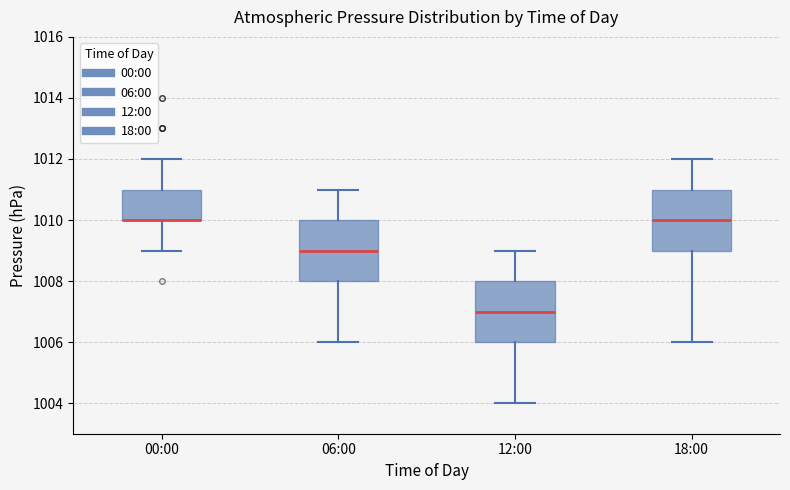

Reading left to right, read every box against the y-axis: the position of its median line, the range the box covers, and the ends of its whiskers. The values are not printed on the chart, so give them approximately, as read against the axis.

00:00: median 1010 (drawn on the box's lower edge), box 1010 to 1011, whiskers 1009 to 1012
06:00: median 1009, box 1008 to 1010, whiskers 1006 to 1011
12:00: median 1007, box 1006 to 1008, whiskers 1004 to 1009
18:00: median 1010, box 1009 to 1011, whiskers 1006 to 1012